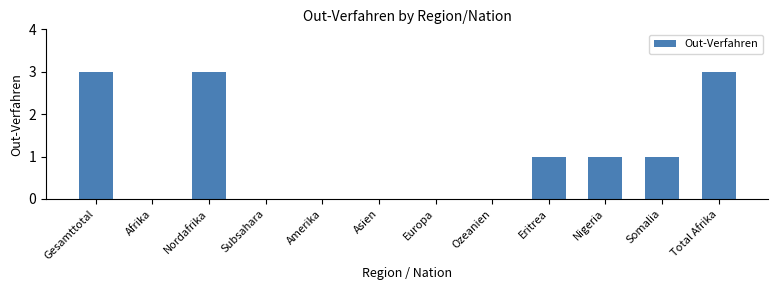

Reading left to right, transcribe all the data shown in this chart.

Gesamttotal=3	Afrika=0	Nordafrika=3	Subsahara=0	Amerika=0	Asien=0	Europa=0	Ozeanien=0	Eritrea=1	Nigeria=1	Somalia=1	Total Afrika=3